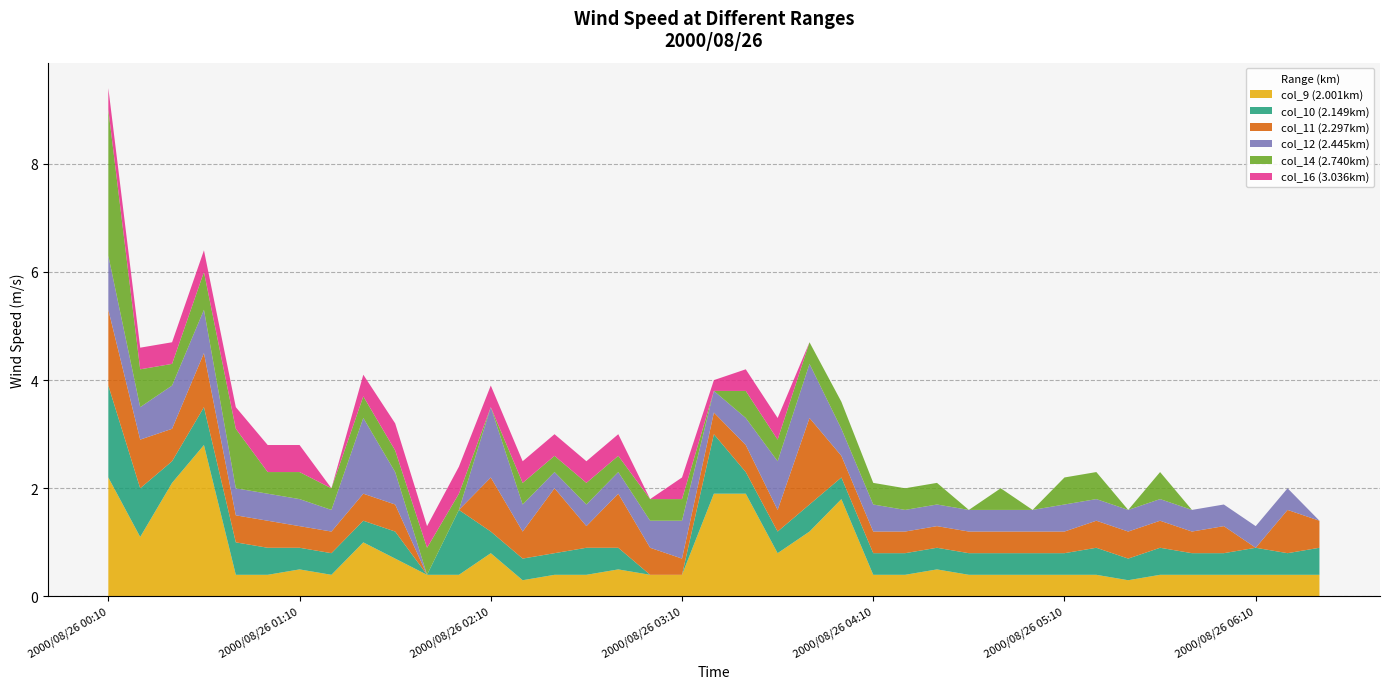

Reading left to right, transcribe all the data shown in this chart.

col_9 (2.001km): 2.2	1.1	2.1	2.8	0.4	0.4	0.5	0.4	1.0	0.7	0.4	0.4	0.8	0.3	0.4	0.4	0.5	0.4	0.4	1.9	1.9	0.8	1.2	1.8	0.4	0.4	0.5	0.4	0.4	0.4	0.4	0.4	0.3	0.4	0.4	0.4	0.4	0.4	0.4
col_10 (2.149km): 1.7	0.9	0.4	0.7	0.6	0.5	0.4	0.4	0.4	0.5	0.0	1.2	0.4	0.4	0.4	0.5	0.4	0.0	0.0	1.1	0.4	0.4	0.5	0.4	0.4	0.4	0.4	0.4	0.4	0.4	0.4	0.5	0.4	0.5	0.4	0.4	0.5	0.4	0.5
col_11 (2.297km): 1.4	0.9	0.6	1.0	0.5	0.5	0.4	0.4	0.5	0.5	0.0	0.0	1.0	0.5	1.2	0.4	1.0	0.5	0.3	0.4	0.5	0.4	1.6	0.4	0.4	0.4	0.4	0.4	0.4	0.4	0.4	0.5	0.5	0.5	0.4	0.5	0.0	0.8	0.5
col_12 (2.445km): 1.0	0.6	0.8	0.8	0.5	0.5	0.5	0.4	1.4	0.6	0.0	0.0	1.3	0.5	0.3	0.4	0.4	0.5	0.7	0.4	0.5	0.9	1.0	0.5	0.5	0.4	0.4	0.4	0.4	0.4	0.5	0.4	0.4	0.4	0.4	0.4	0.4	0.4	0.0
col_14 (2.740km): 2.7	0.7	0.4	0.7	1.1	0.4	0.5	0.4	0.4	0.4	0.5	0.3	0.0	0.4	0.3	0.4	0.3	0.4	0.4	0.0	0.5	0.4	0.4	0.5	0.4	0.4	0.4	0.0	0.4	0.0	0.5	0.5	0.0	0.5	0.0	0.0	0.0	0.0	0.0
col_16 (3.036km): 0.4	0.4	0.4	0.4	0.4	0.5	0.5	0.0	0.4	0.5	0.4	0.5	0.4	0.4	0.4	0.4	0.4	0.0	0.4	0.2	0.4	0.4	0.0	0.0	0.0	0.0	0.0	0.0	0.0	0.0	0.0	0.0	0.0	0.0	0.0	0.0	0.0	0.0	0.0